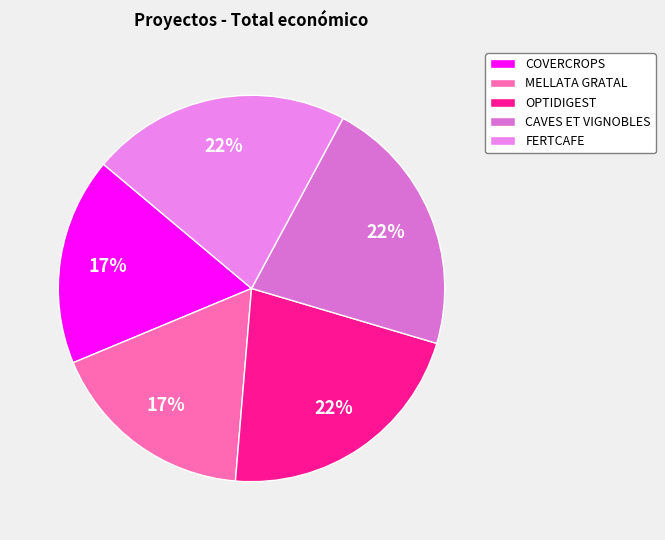

Does CAVES ET VIGNOBLES account for over 50% of the chart?

No